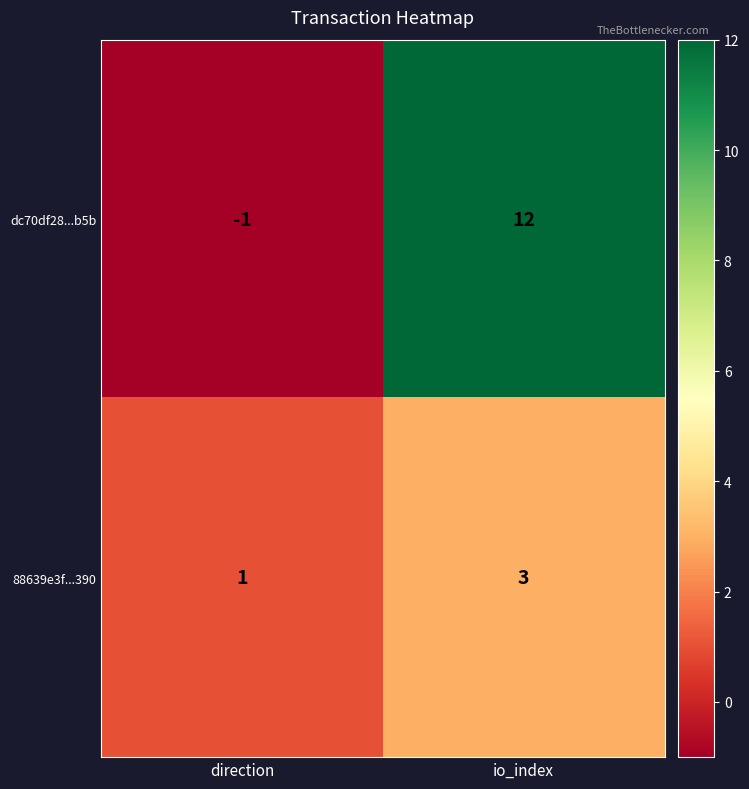

Which series has the largest total across all categories?

dc70df28...b5b